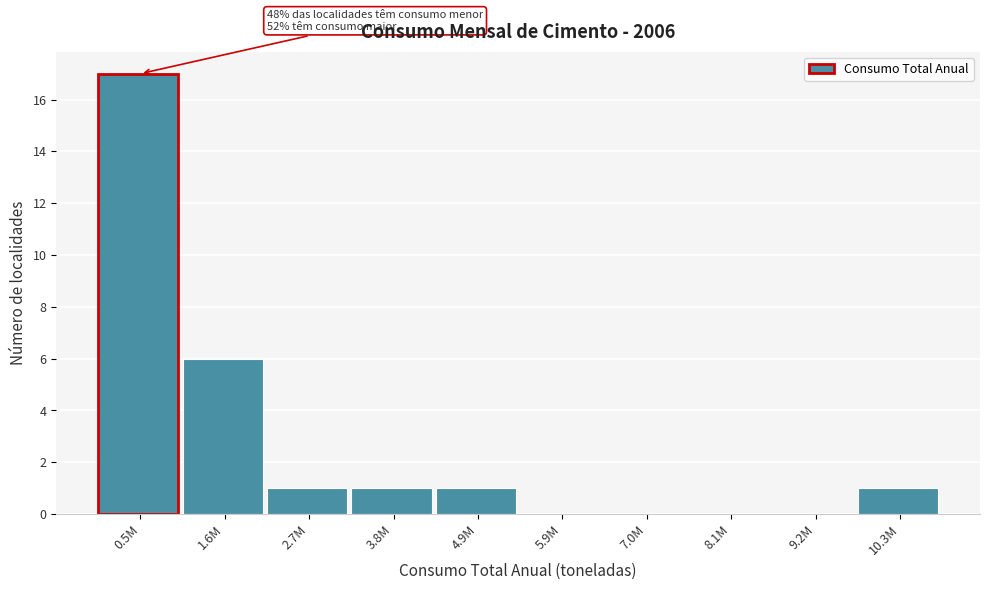

Reading left to right, transcribe all the data shown in this chart.

0.5M=17	1.6M=6	2.7M=1	3.8M=1	4.9M=1	5.9M=0	7.0M=0	8.1M=0	9.2M=0	10.3M=1